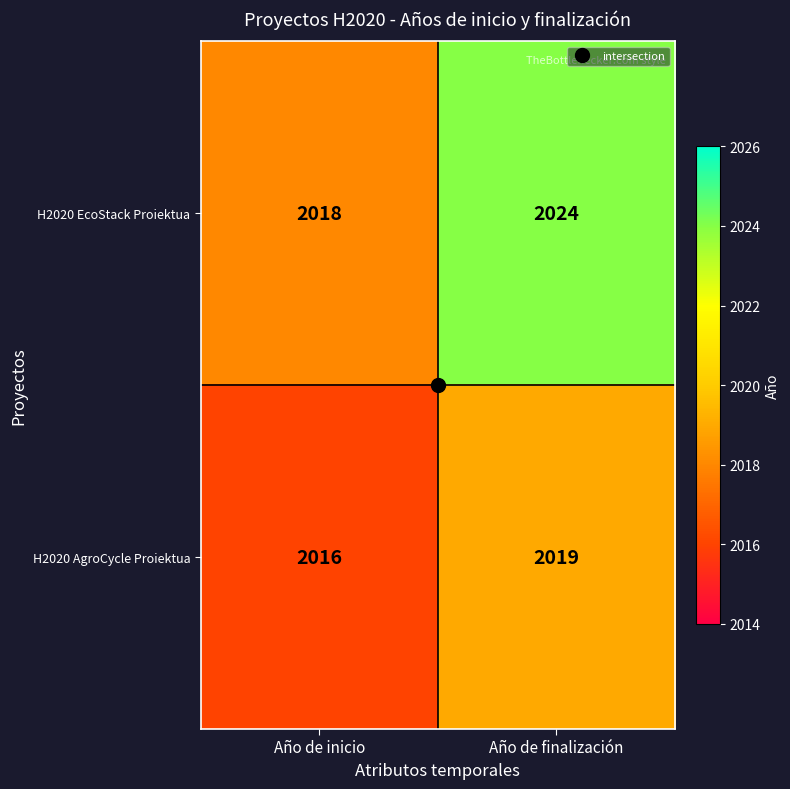

At Año de finalización, list the series in order from smallest to largest.

H2020 AgroCycle Proiektua, H2020 EcoStack Proiektua